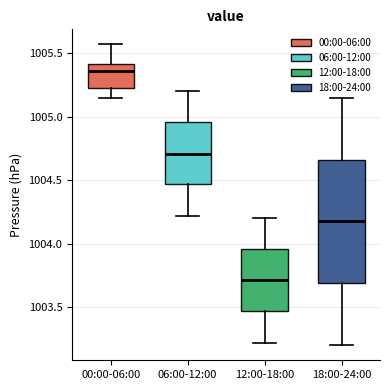

Reading left to right, read every box against the y-axis: the position of its median line, the range the box covers, and the ends of its whiskers. The values are not printed on the chart, so give them approximately, as read against the axis.

00:00-06:00: median 1005.35, box 1005.25 to 1005.40, whiskers 1005.15 to 1005.55
06:00-12:00: median 1004.70, box 1004.45 to 1004.95, whiskers 1004.20 to 1005.20
12:00-18:00: median 1003.70, box 1003.45 to 1003.95, whiskers 1003.20 to 1004.20
18:00-24:00: median 1004.20, box 1003.70 to 1004.65, whiskers 1003.20 to 1005.15